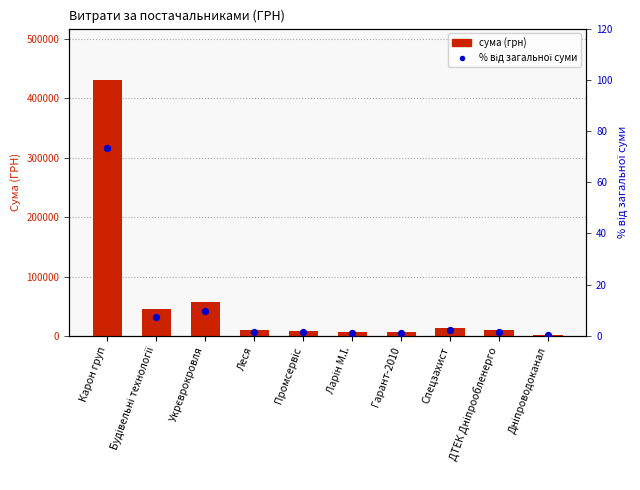

Is the value of сума (грн) at Ларін М.І. greater than the value of % від загальної суми at Карон груп?

Yes